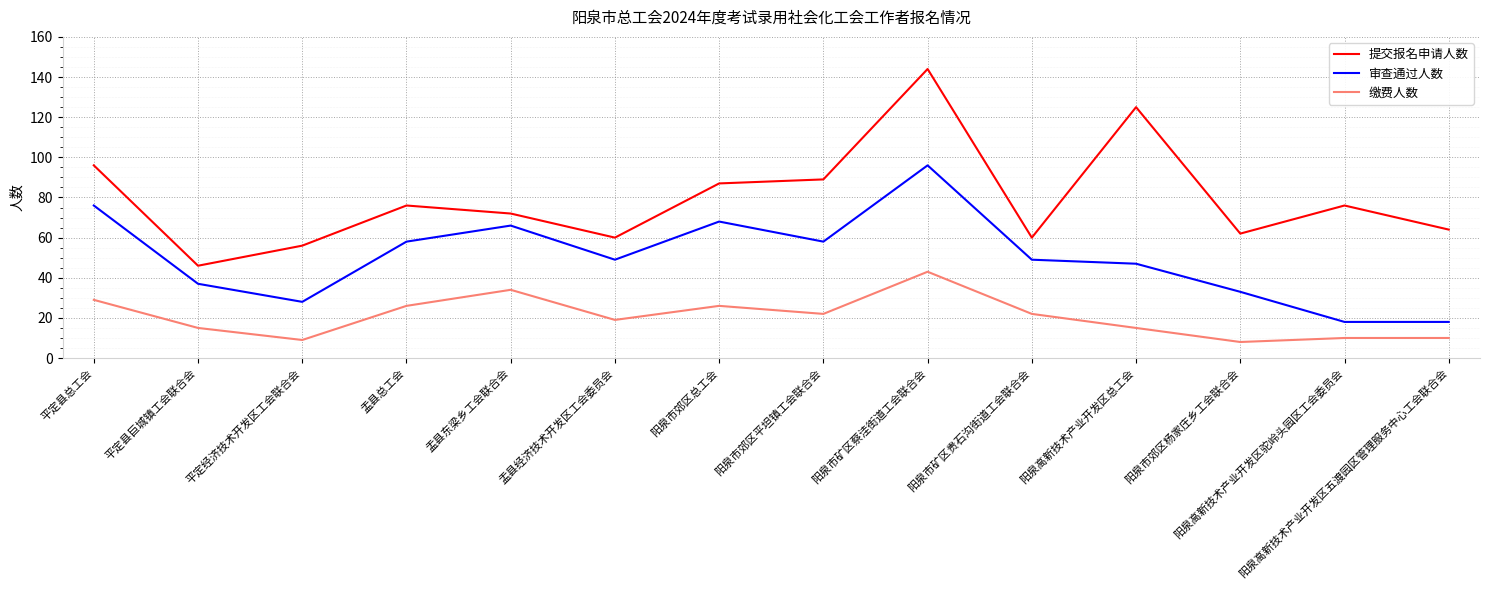

What is the highest value of the 缴费人数 series?

43